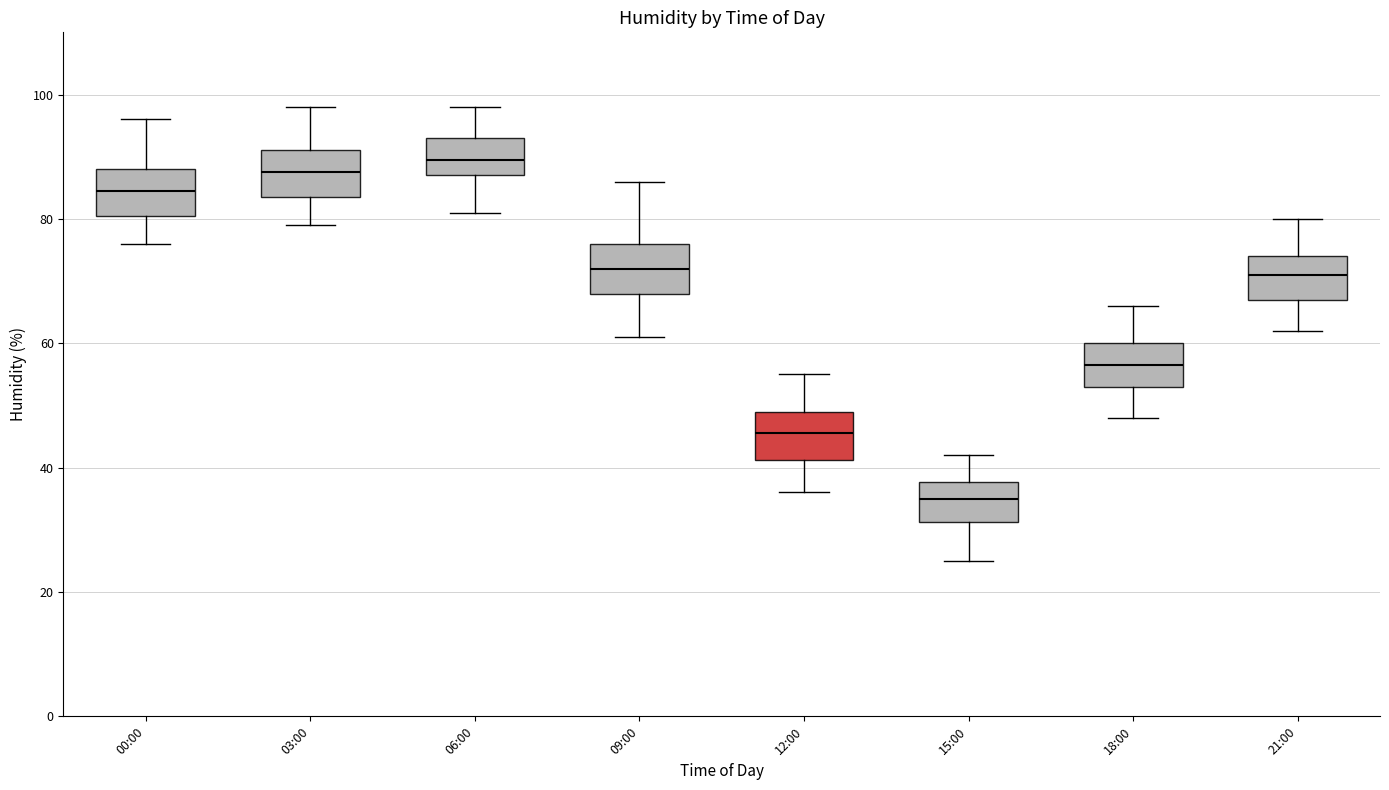

Reading left to right, transcribe this box plot: for each box, give where its median line is, the range the box spans, and where its two whiskers end, as read against the y-axis. The values are not printed on the chart, so give them approximately, as read against the axis.

00:00: median 84, box 80 to 88, whiskers 76 to 96
03:00: median 88, box 84 to 92, whiskers 80 to 98
06:00: median 90, box 88 to 94, whiskers 82 to 98
09:00: median 72, box 68 to 76, whiskers 62 to 86
12:00: median 46, box 42 to 50, whiskers 36 to 56
15:00: median 36, box 32 to 38, whiskers 26 to 42
18:00: median 56, box 54 to 60, whiskers 48 to 66
21:00: median 72, box 68 to 74, whiskers 62 to 80